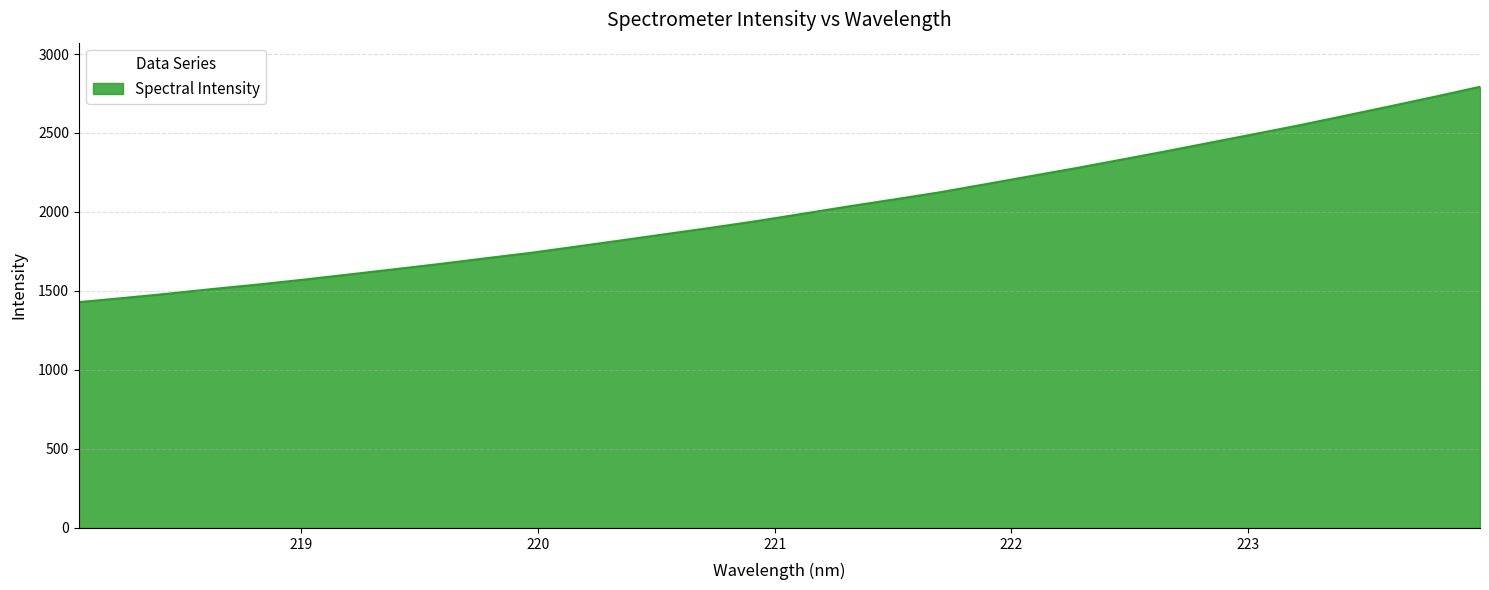

What is the smallest value displayed?

1429.4